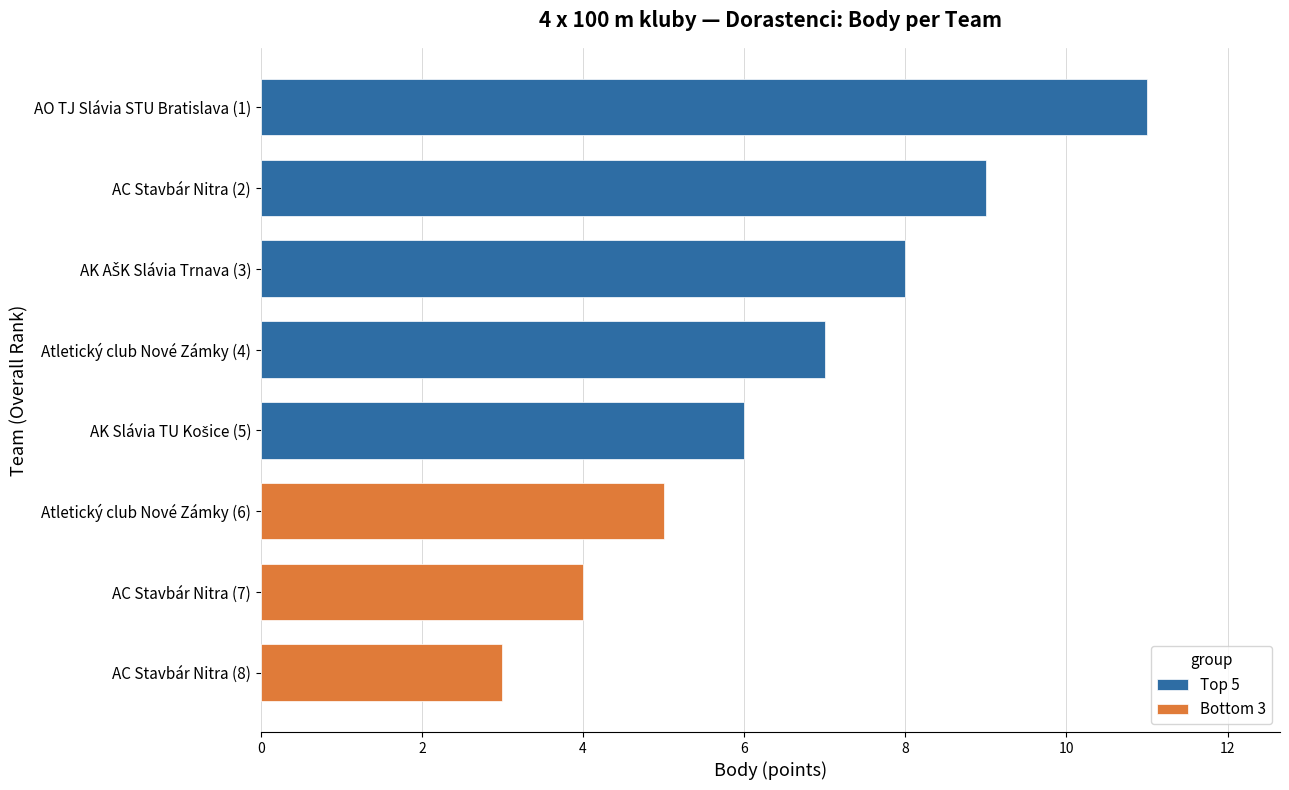

Which category has the highest value in the Top 5 series?

AO TJ Slávia STU Bratislava (1)